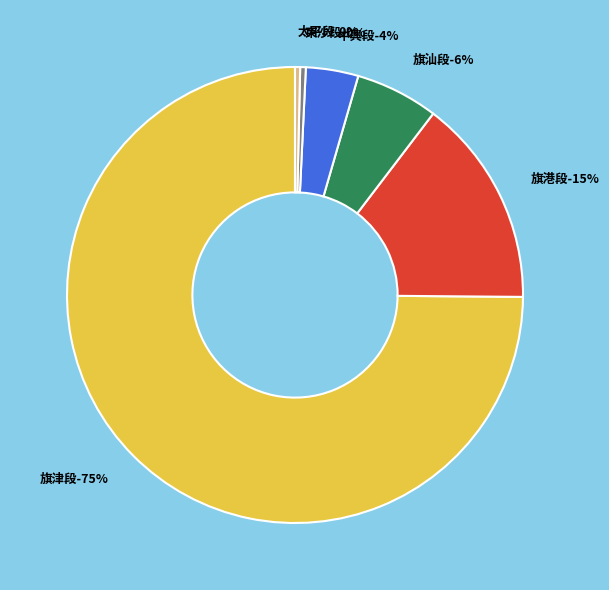

What is the ratio of the value at 旗汕段 to the value at 東沙段?

14.8